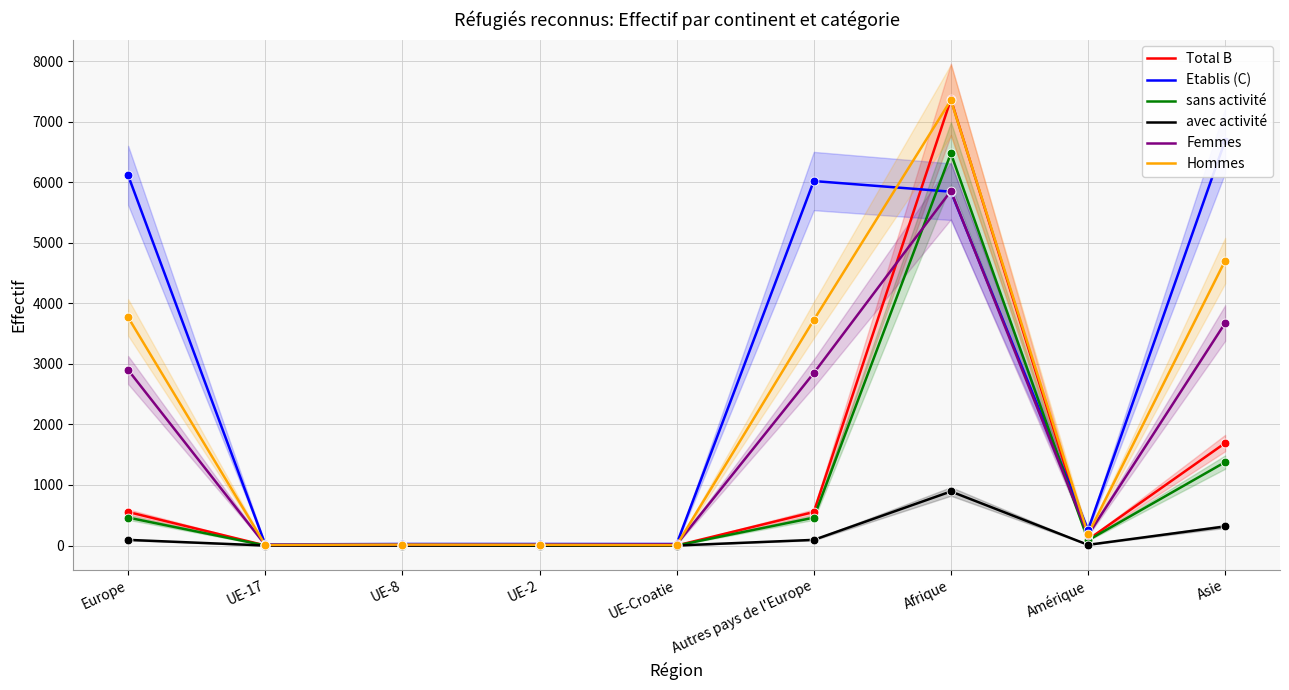

Which series has the largest total across all categories?

Etablis (C)